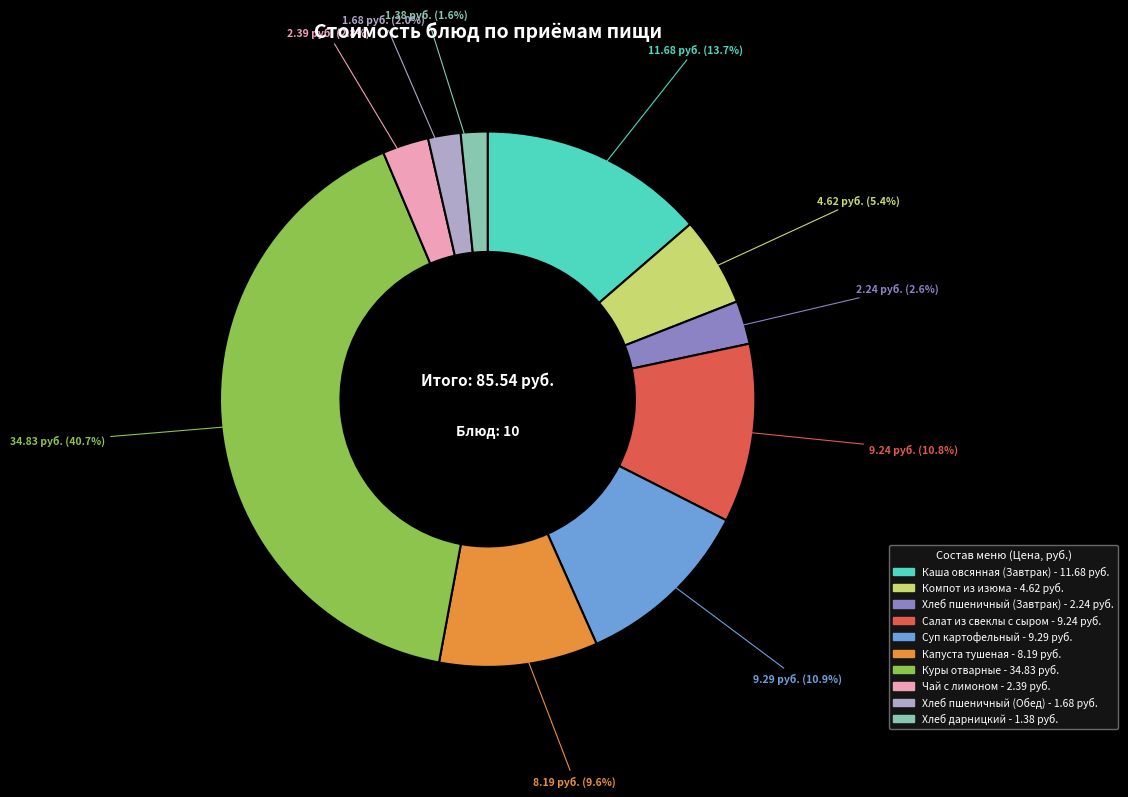

How much of the chart is everything except Каша овсянная (Завтрак)?

86.3%